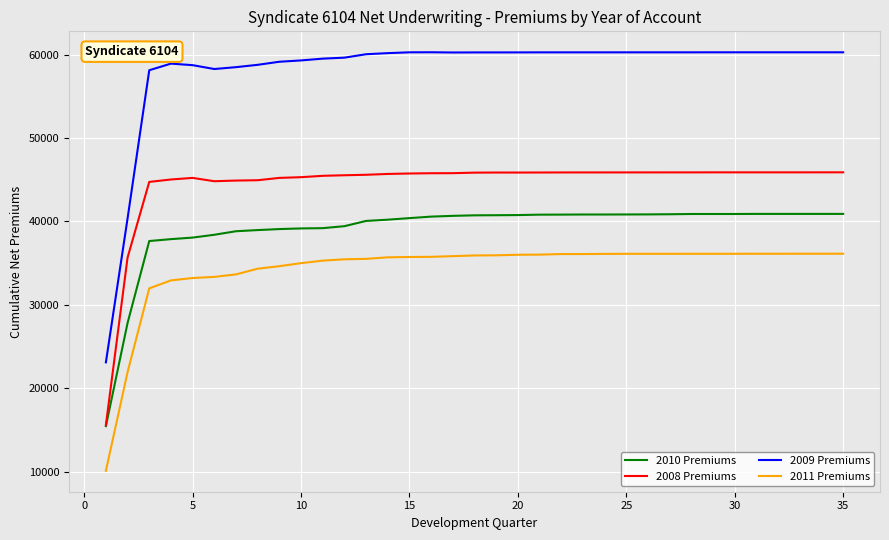

Which series has the largest total across all categories?

2009 Premiums